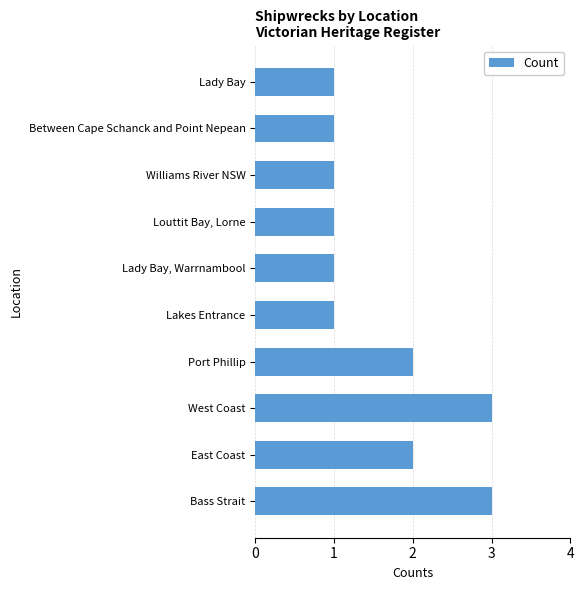

What is the sum of all values?

16